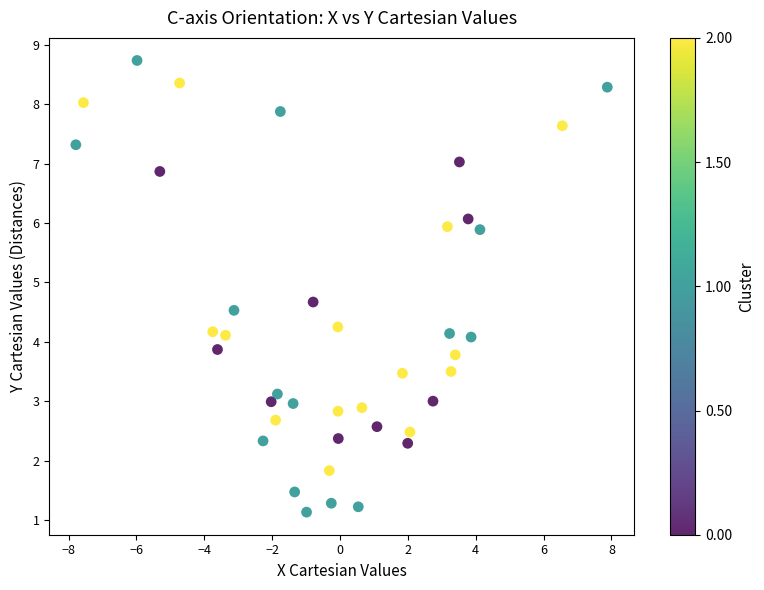

What is the range of Y values (max minus min)?

7.6